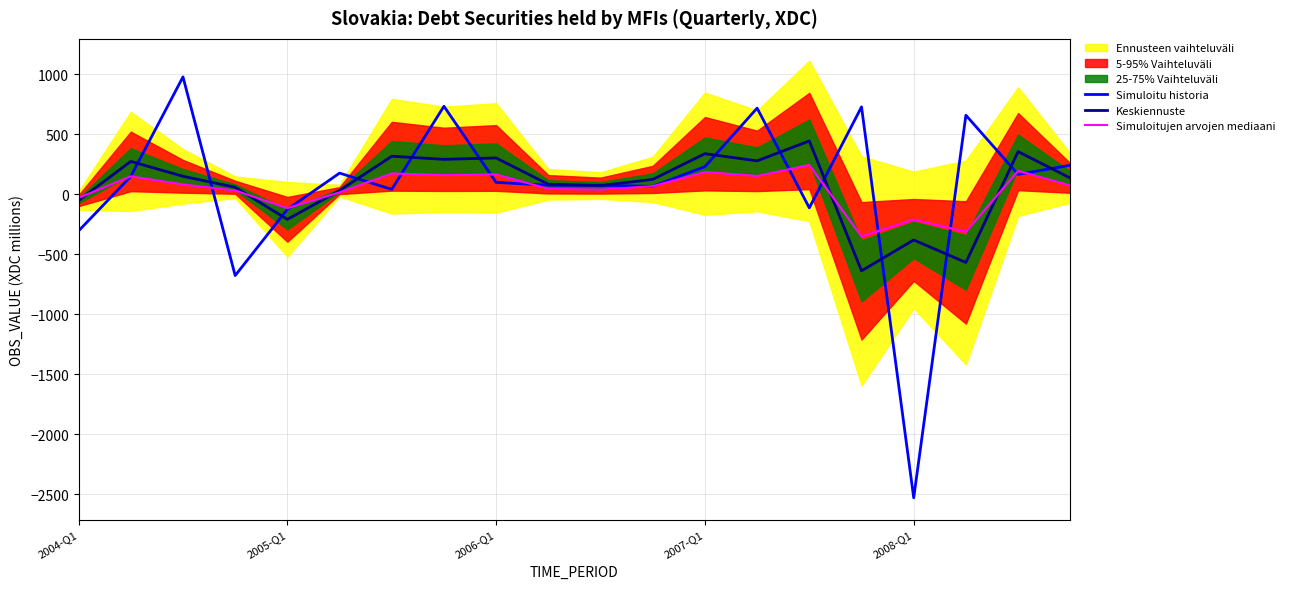

The Simuloitu historia series shows 67.5 at 11. True or false?

True